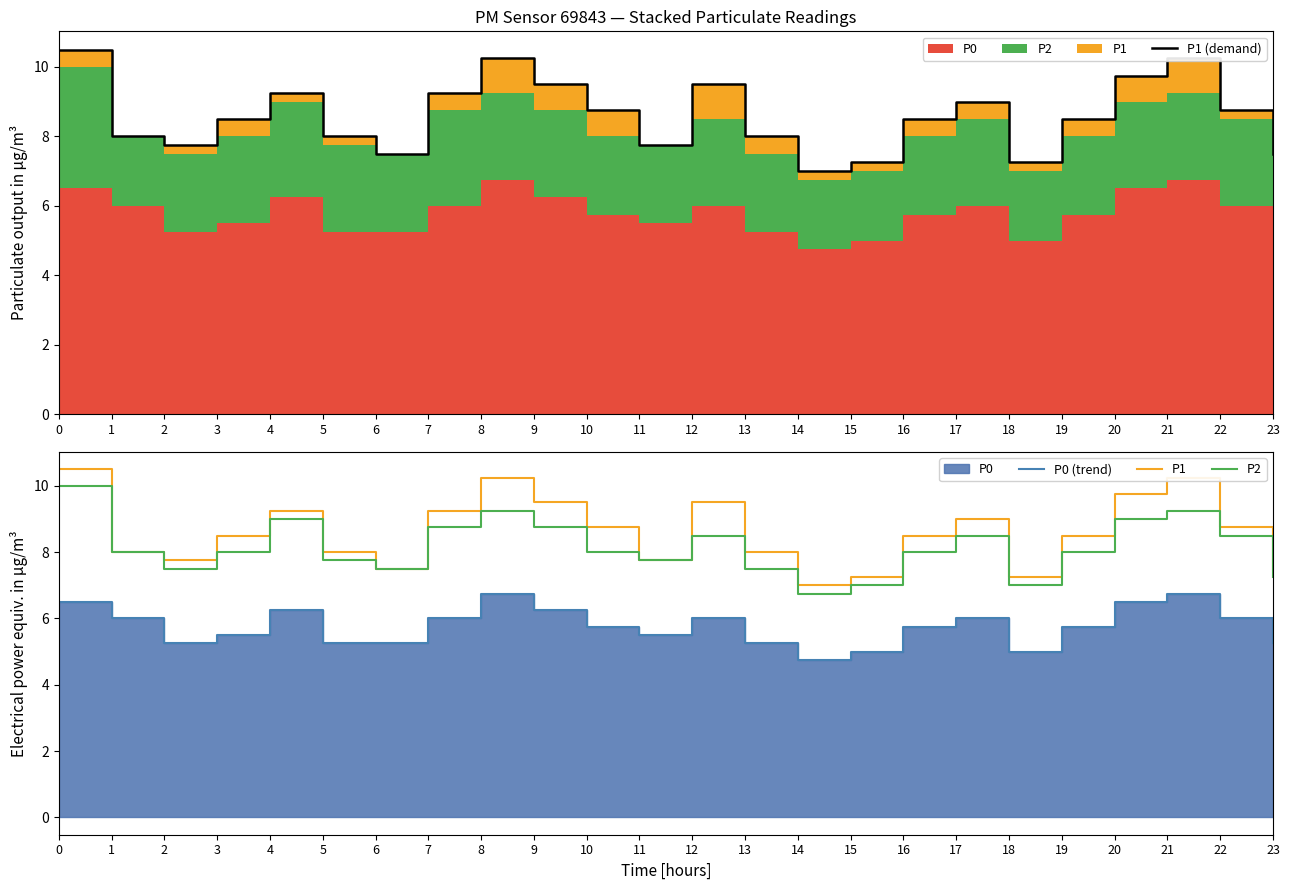

True or false: P0 (trend) and P1 (demand) intersect in this chart.

False